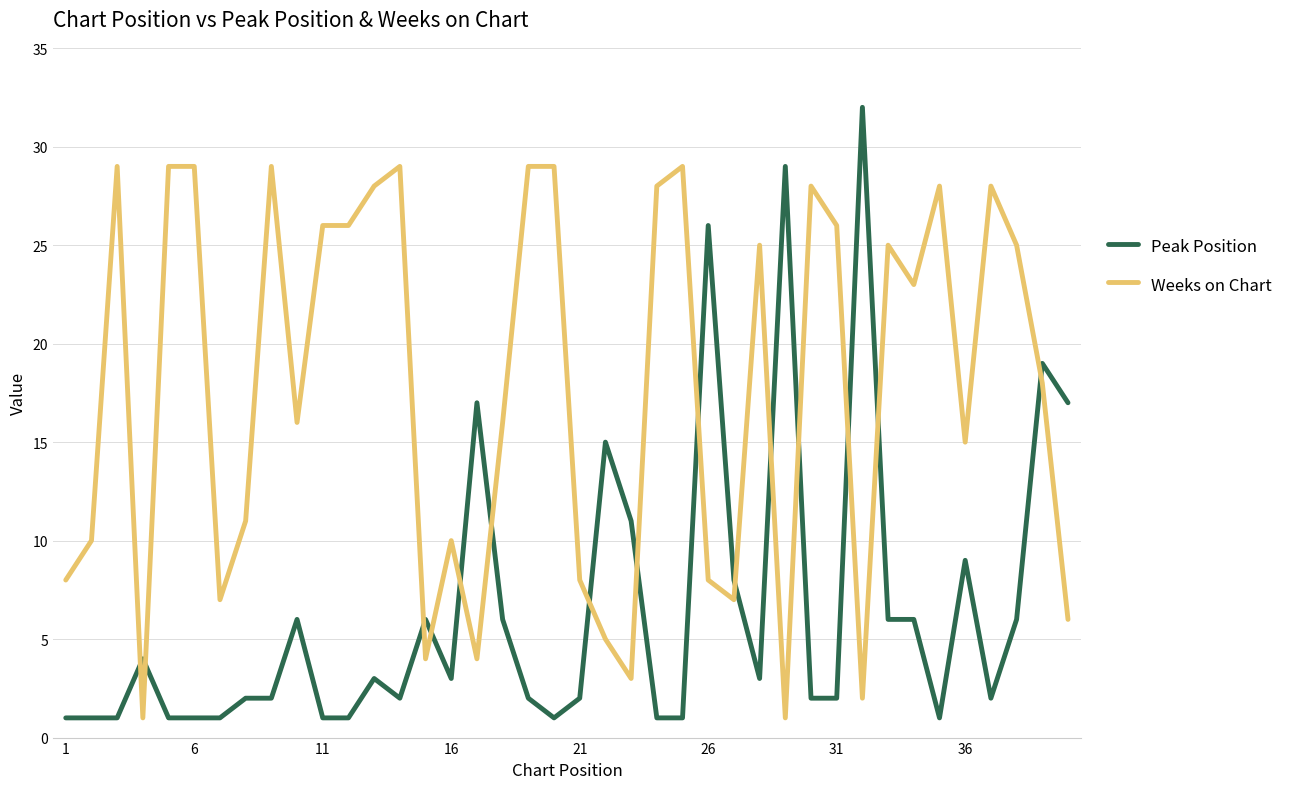

Rank the series by their average value, from lowest to highest.

Peak Position, Weeks on Chart